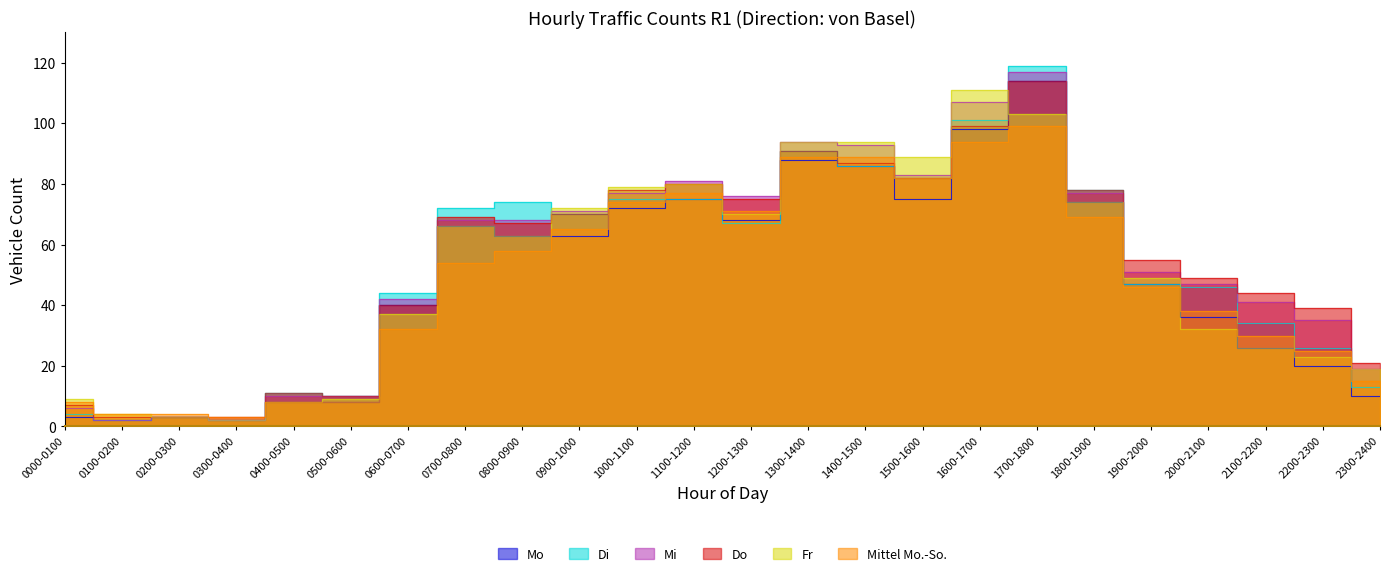

After their last crossing, which series has the higher values: Do or Fr?

Do